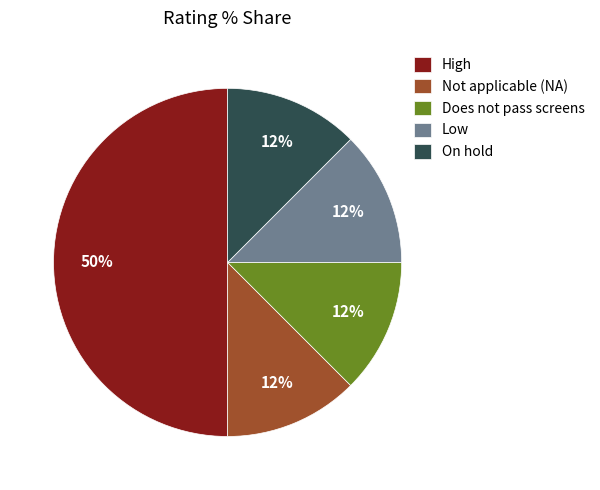

Count the number of slices in the pie.

5